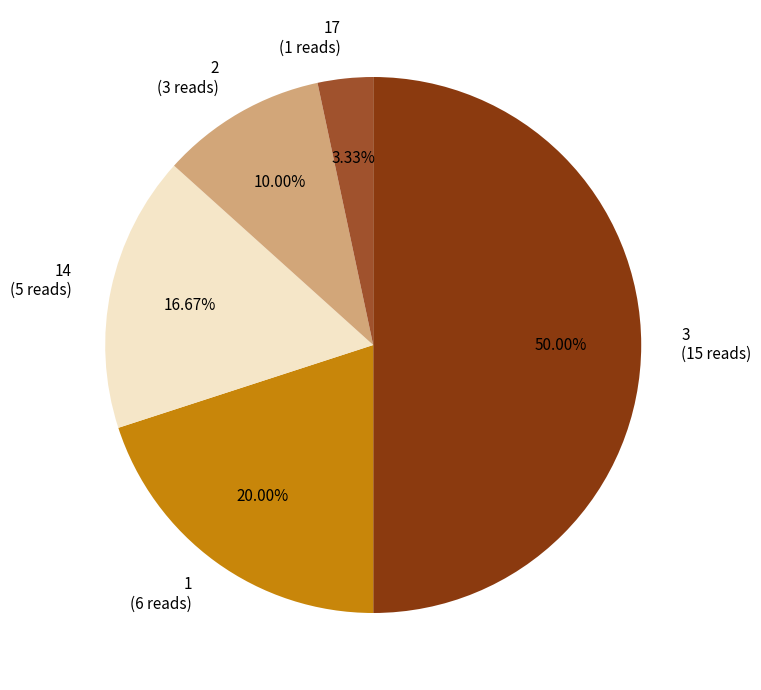

Does 17 (1 reads) represent more than half of the total?

No